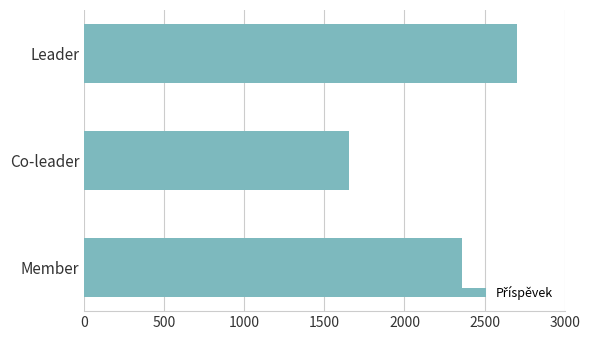

How many series are shown in this chart?

1